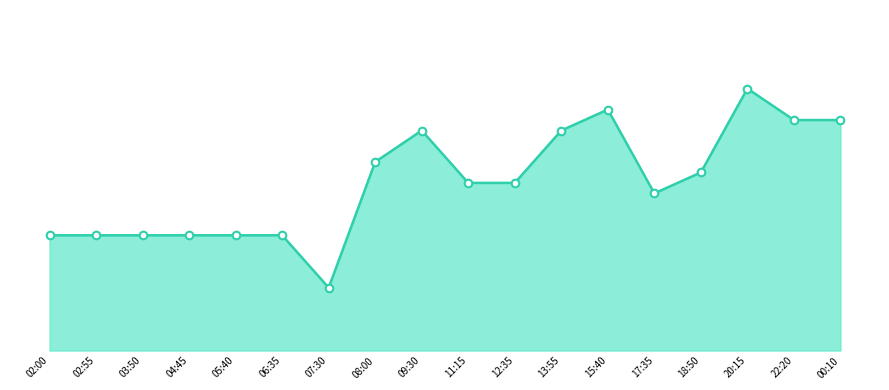

What is the change in value from 18:50 to 20:15?

+40